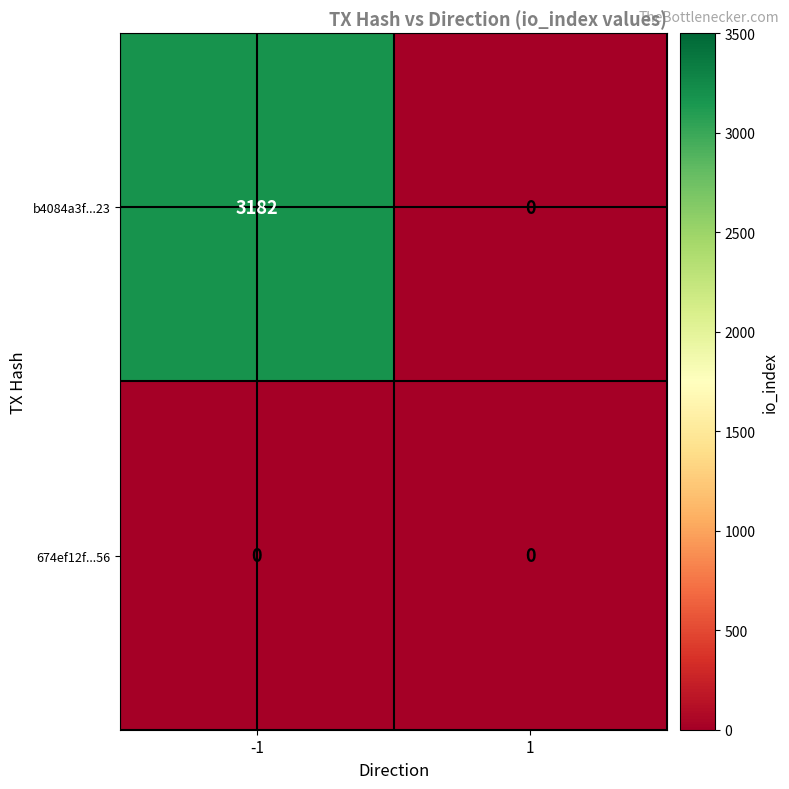

What is the difference between the maximum and minimum values in the b4084a3f...23 series?

3182